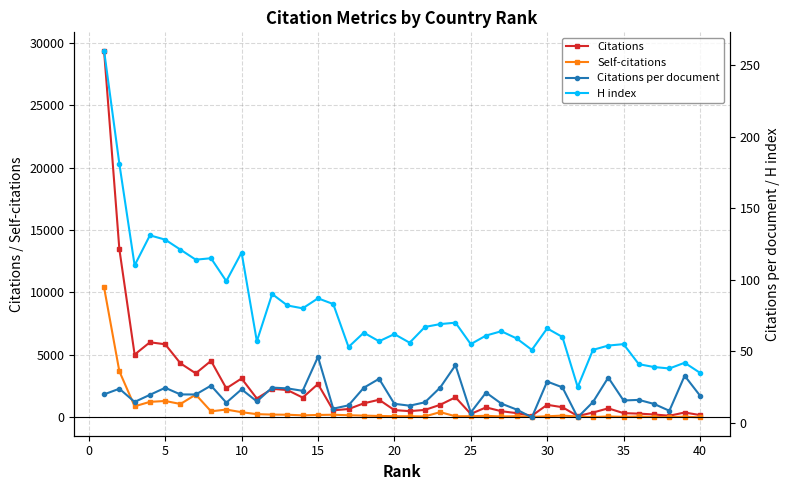

At how many categories does at least one series exceed 10987?

2